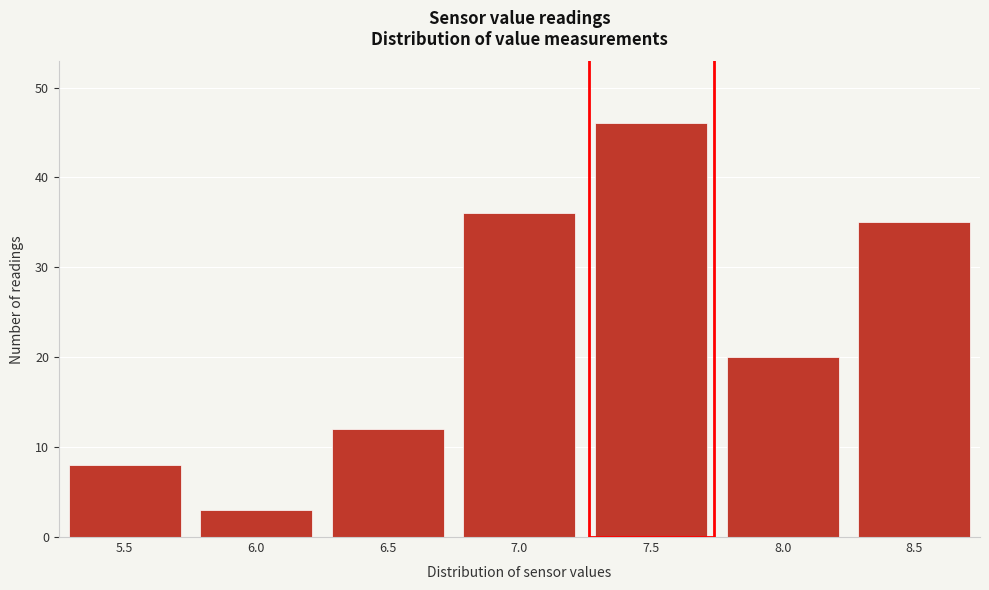

Reading right to left, extract all data points from this chart.

8.5=35	8.0=20	7.5=46	7.0=36	6.5=12	6.0=3	5.5=8